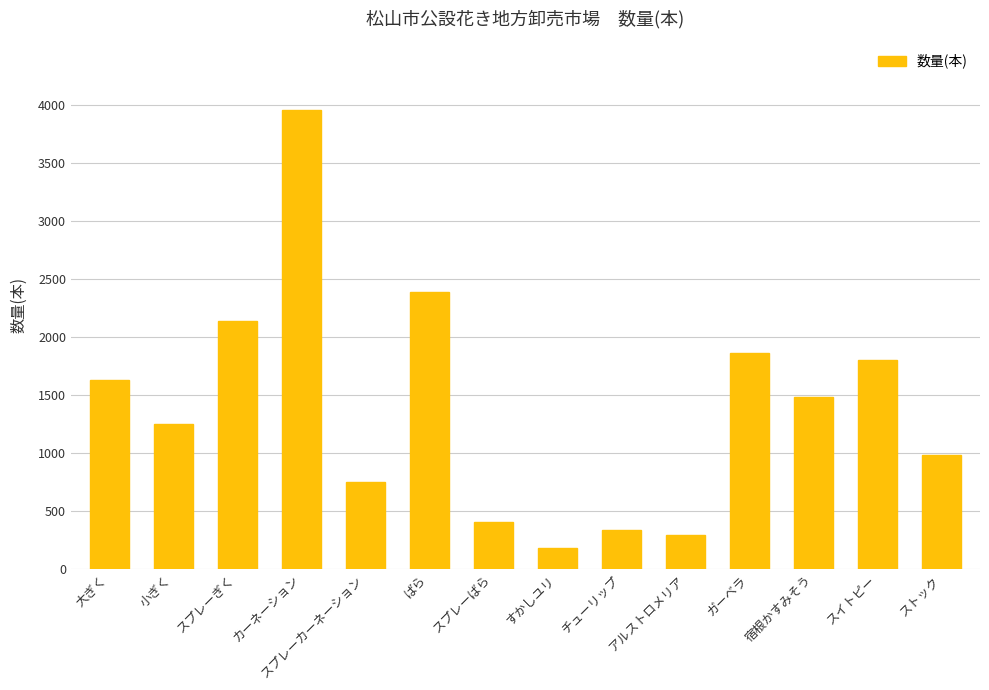

What is the maximum value shown in the chart?

3955